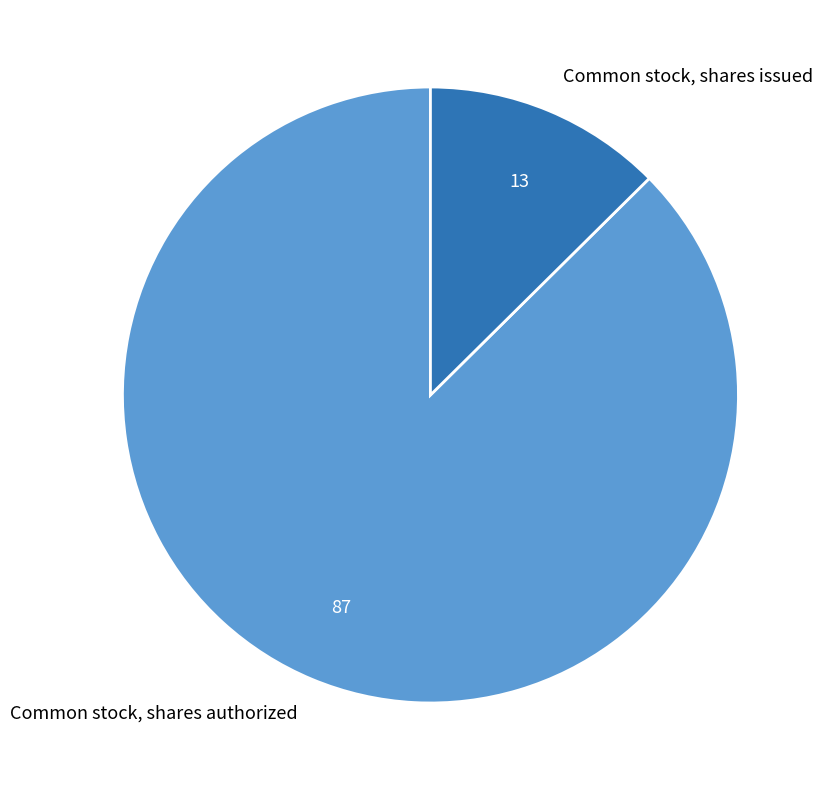

Is the sum of Common stock, shares authorized and Common stock, shares issued greater than half?

Yes